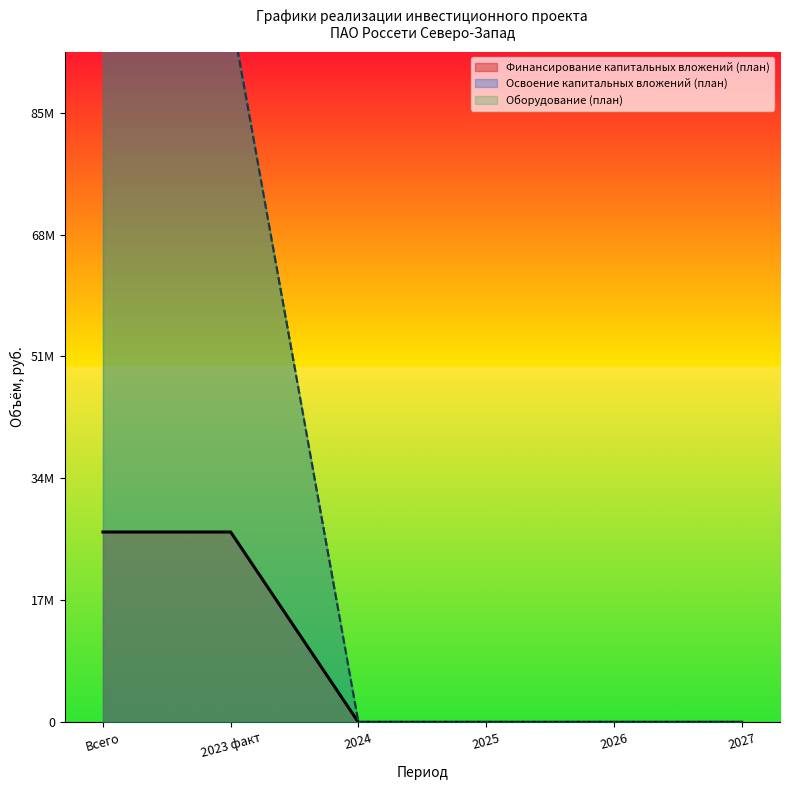

What is the label of the 4th point from the left?

2025